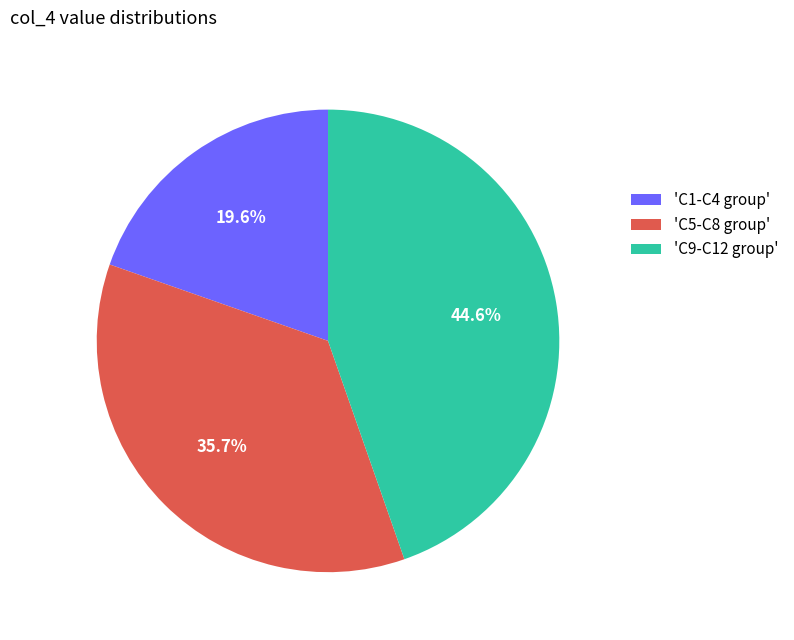

What percentage is NOT represented by 'C1-C4 group'?

80.4%